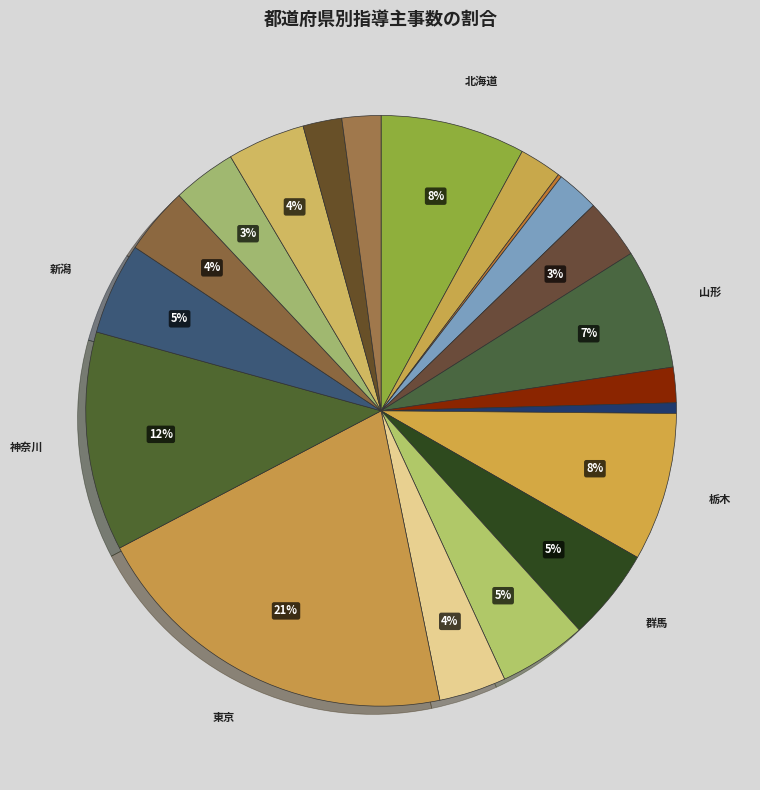

Count the number of slices in the pie.

20